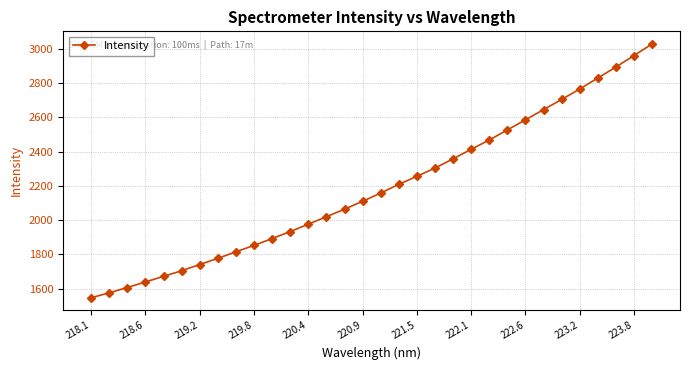

What is the smallest value displayed?

1547.2